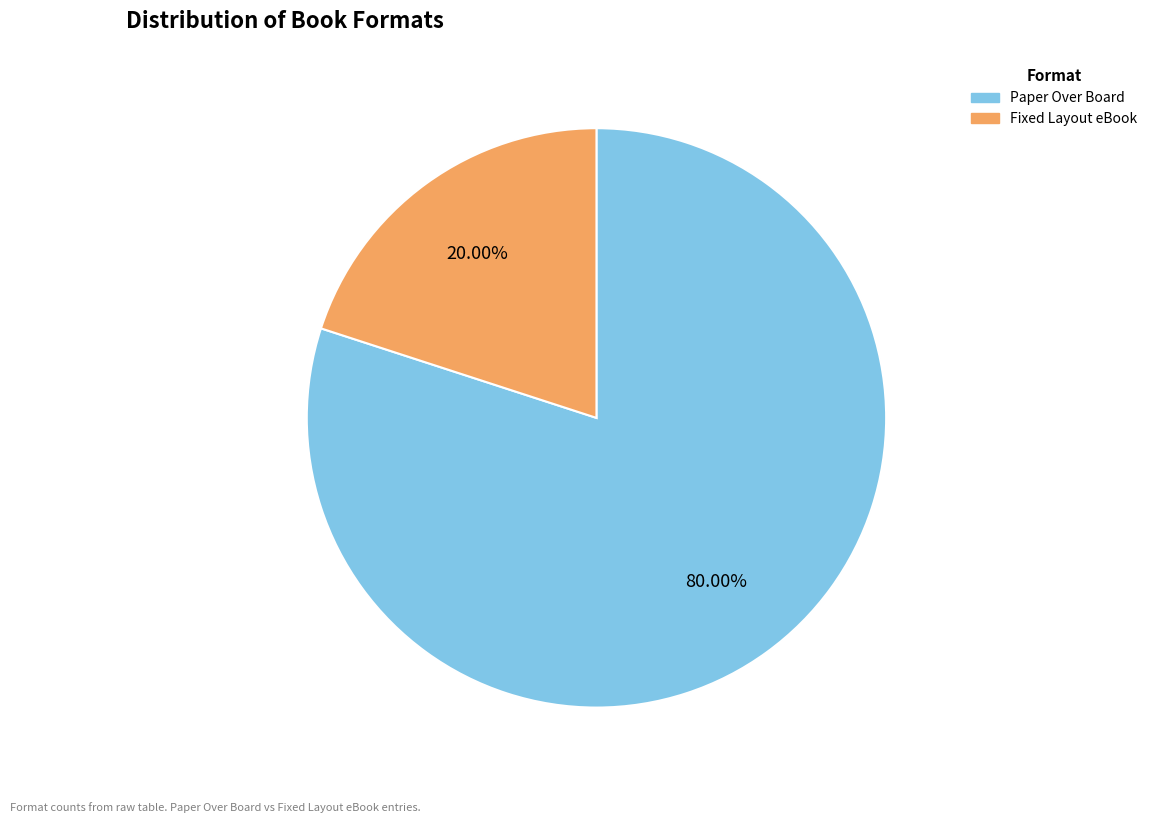

How many segments does this pie chart have?

2